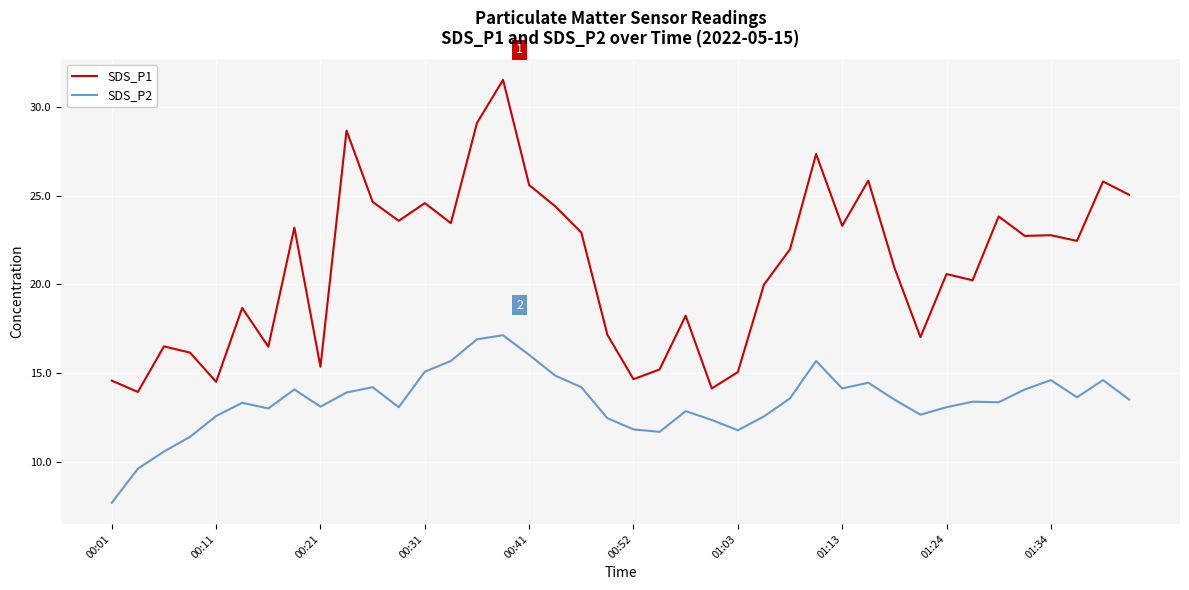

True or false: SDS_P1 and SDS_P2 cross at least once.

False